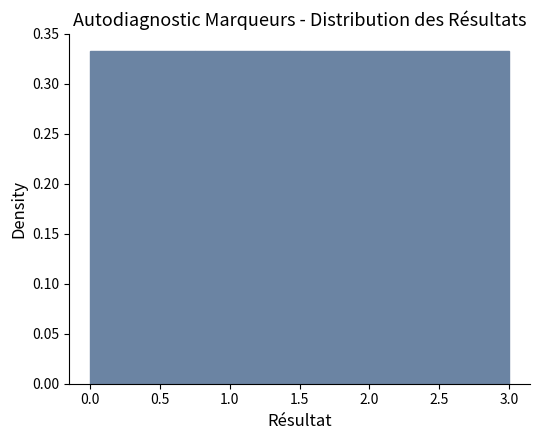

What is the height of the bar covering 0.00 to 0.75 on the x-axis? The values are not printed on the chart, so give them approximately, as read against the axis.

0.335